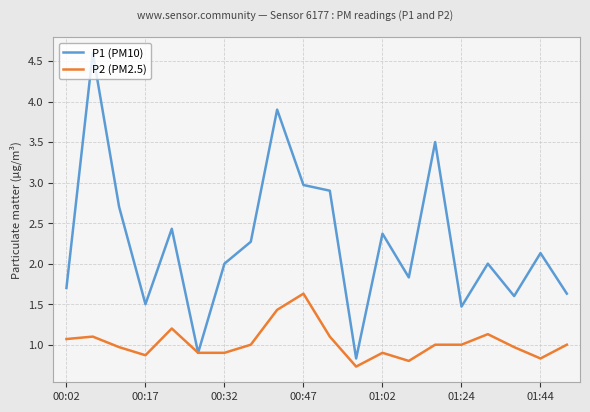

Which series has the largest total across all categories?

P1 (PM10)